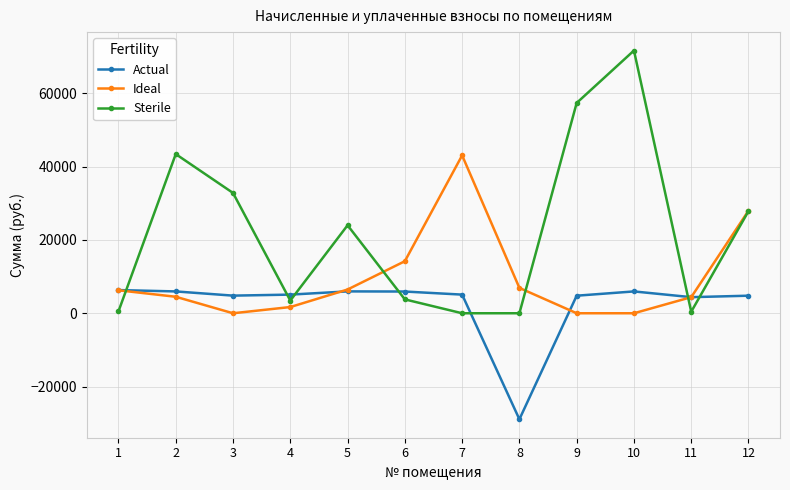

What is the sum of all Ideal values?

115564.3